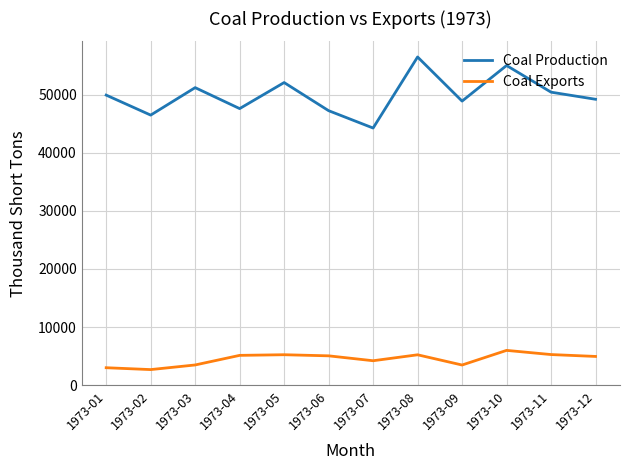

What is the average value of the Coal Exports series?

4466